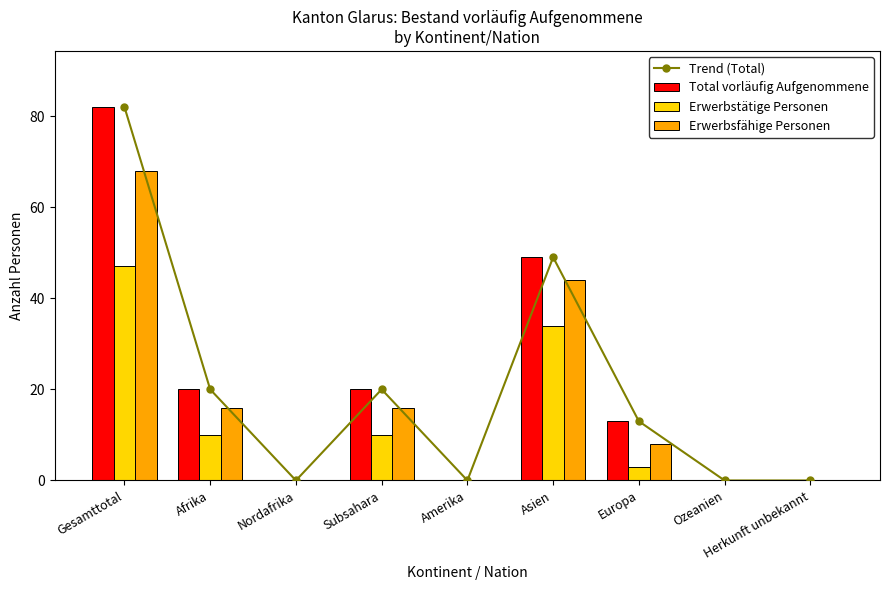

Which series has the widest spread of values?

Trend (Total)